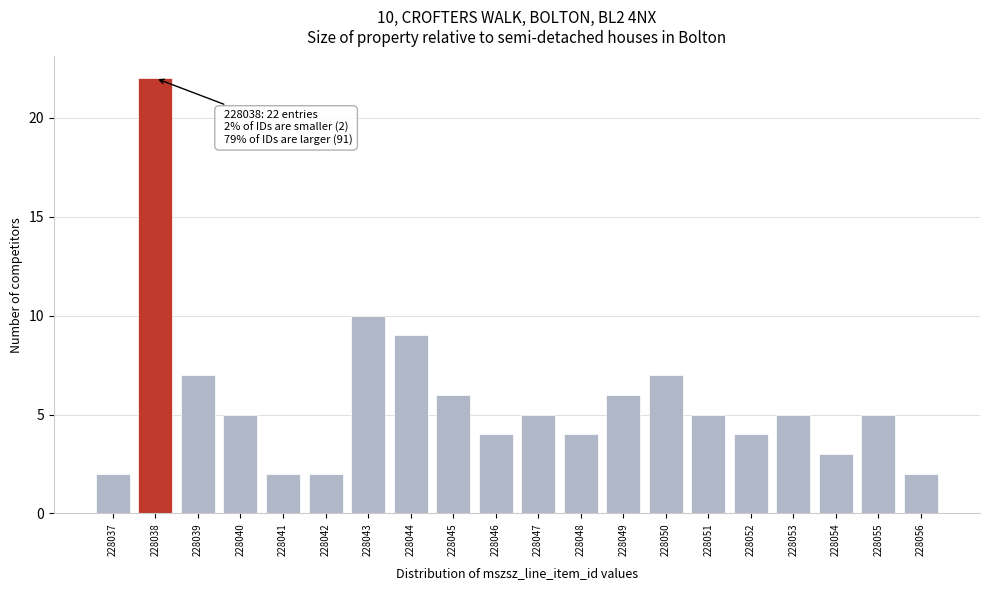

Reading right to left, extract all data points from this chart.

228056=2	228055=5	228054=3	228053=5	228052=4	228051=5	228050=7	228049=6	228048=4	228047=5	228046=4	228045=6	228044=9	228043=10	228042=2	228041=2	228040=5	228039=7	228038=22	228037=2